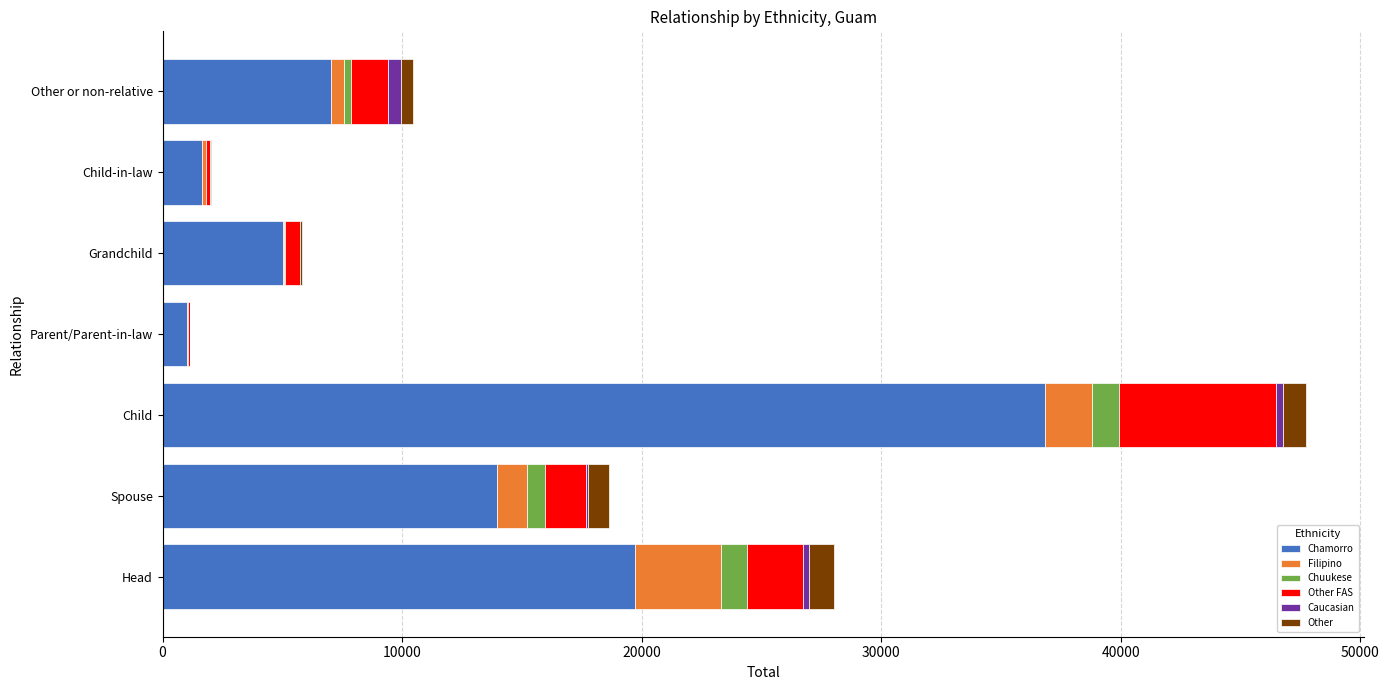

At which category is the sum across all series the highest?

Child